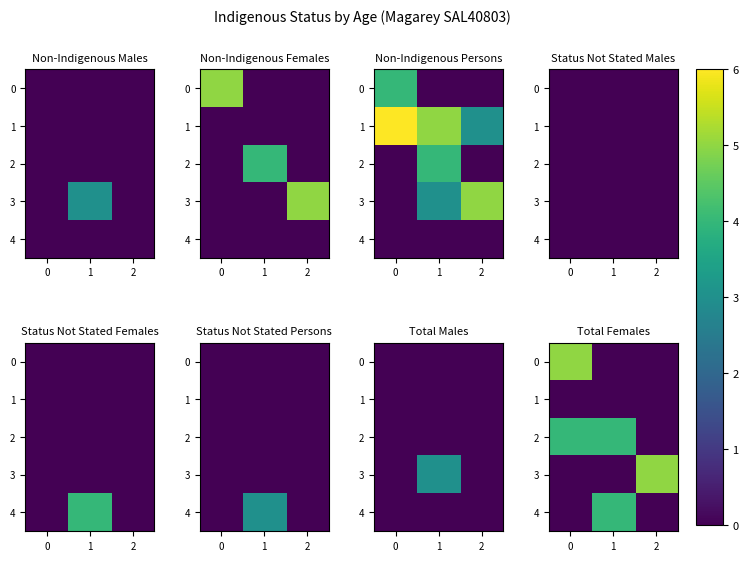

Between 1 and 2, which series saw the biggest shift?

3